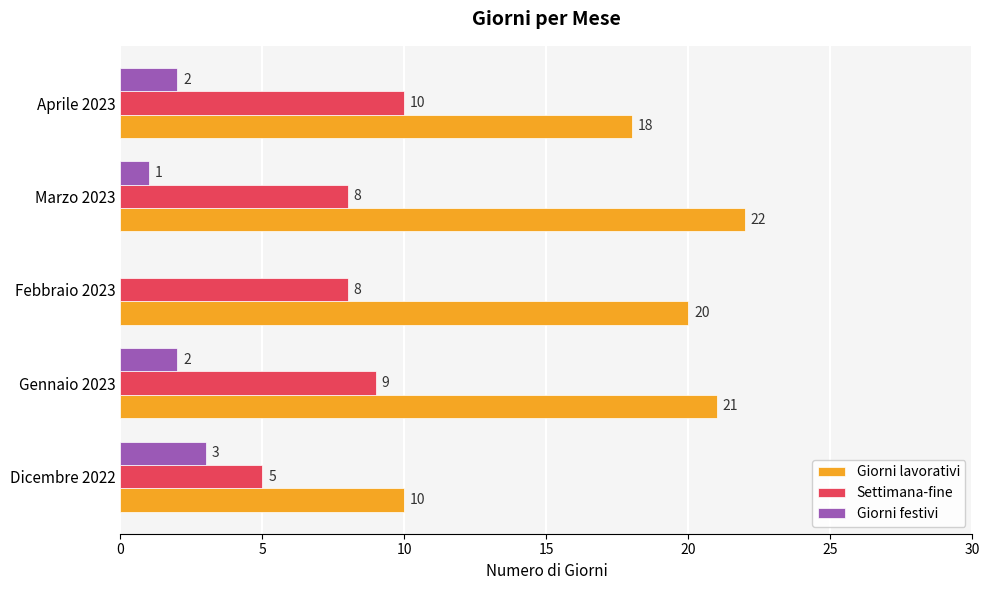

What are all the series names shown in the legend?

Giorni lavorativi, Settimana-fine, Giorni festivi